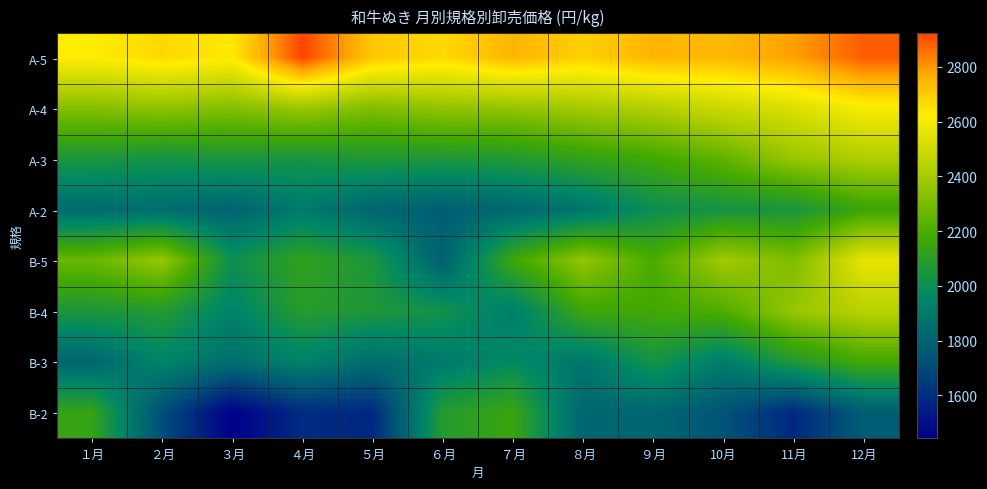

Which category has the lowest value across all series?

３月